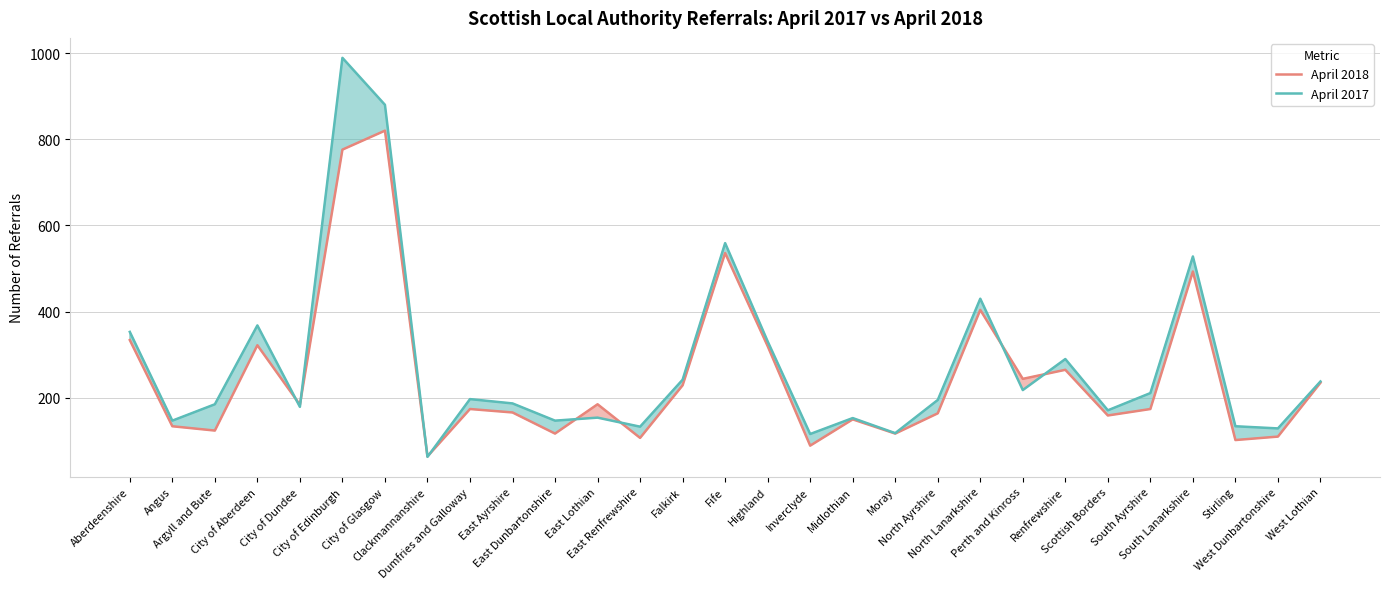

What is the difference between the maximum and minimum values in the April 2018 series?

756